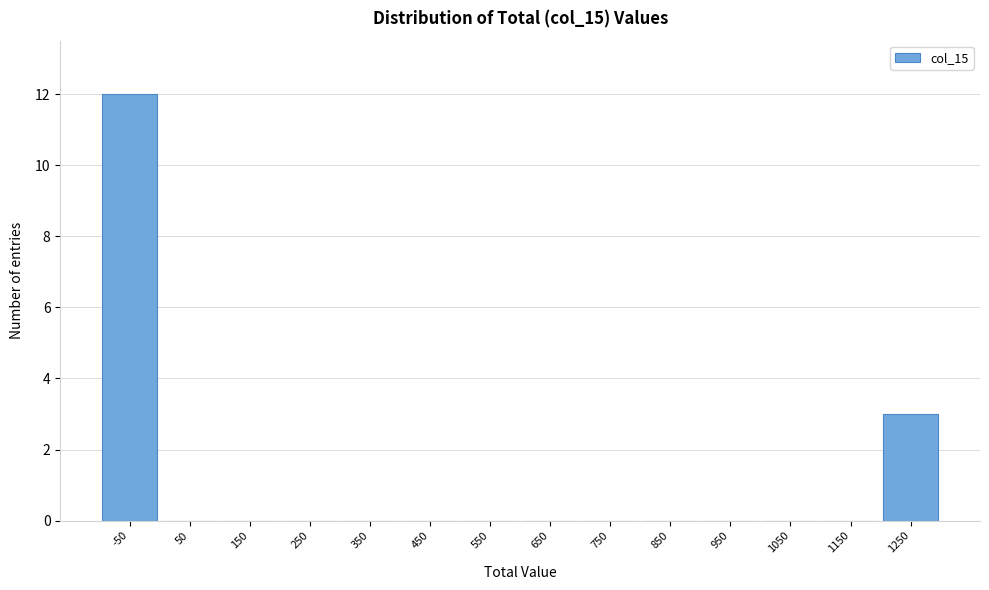

Reading right to left, what are all the values shown in this chart?

1250=3	1150=0	1050=0	950=0	850=0	750=0	650=0	550=0	450=0	350=0	250=0	150=0	50=0	-50=12